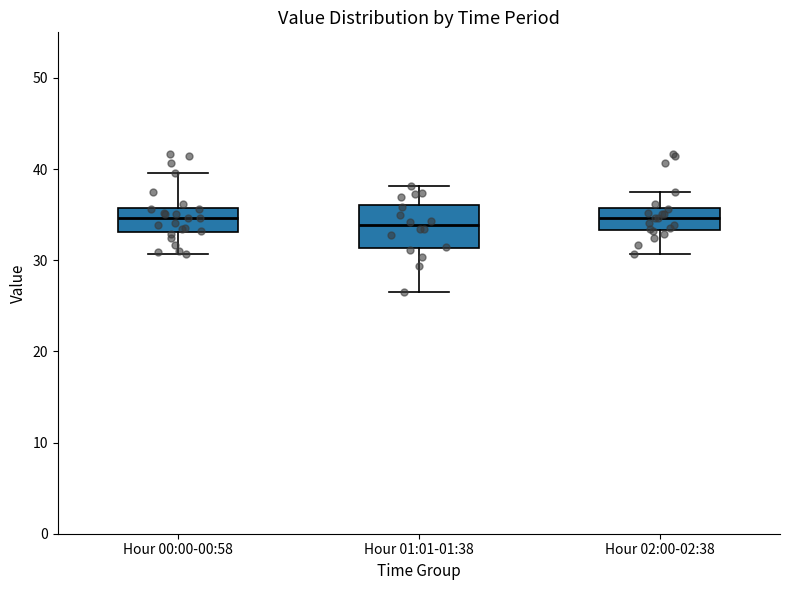

Where is the upper edge of the box for Hour 00:00-00:58 on the y-axis? The values are not printed on the chart, so give them approximately, as read against the axis.

36